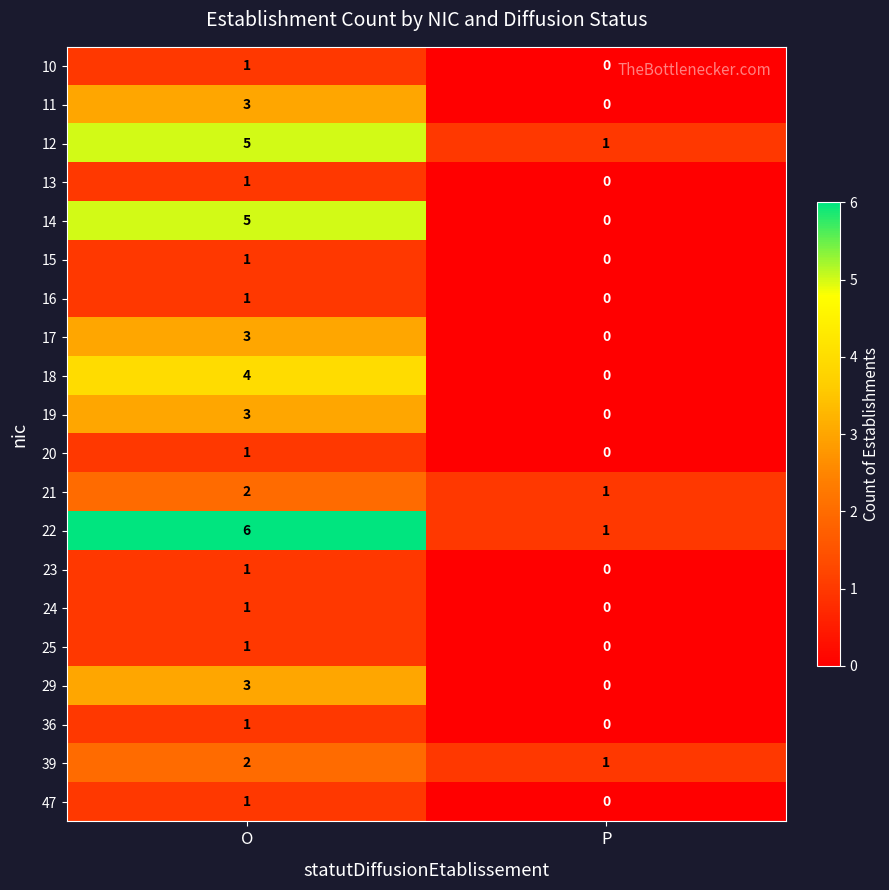

Which category has the lowest value across all series?

P